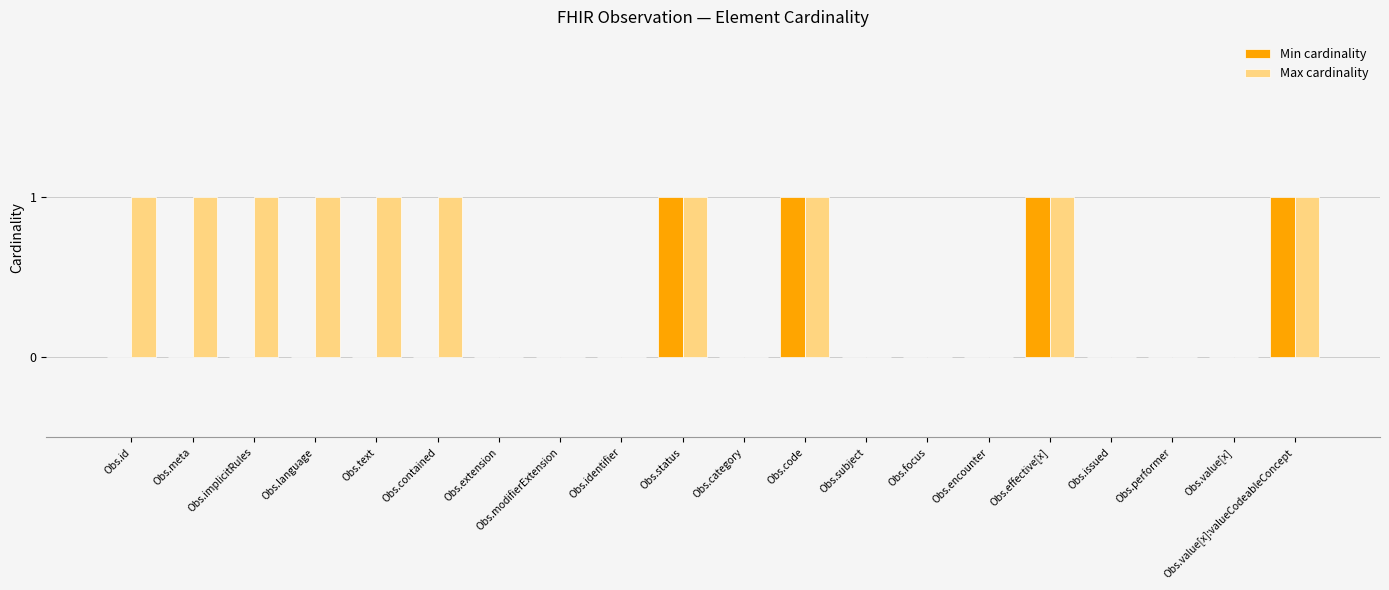

How many groups of bars are there?

20